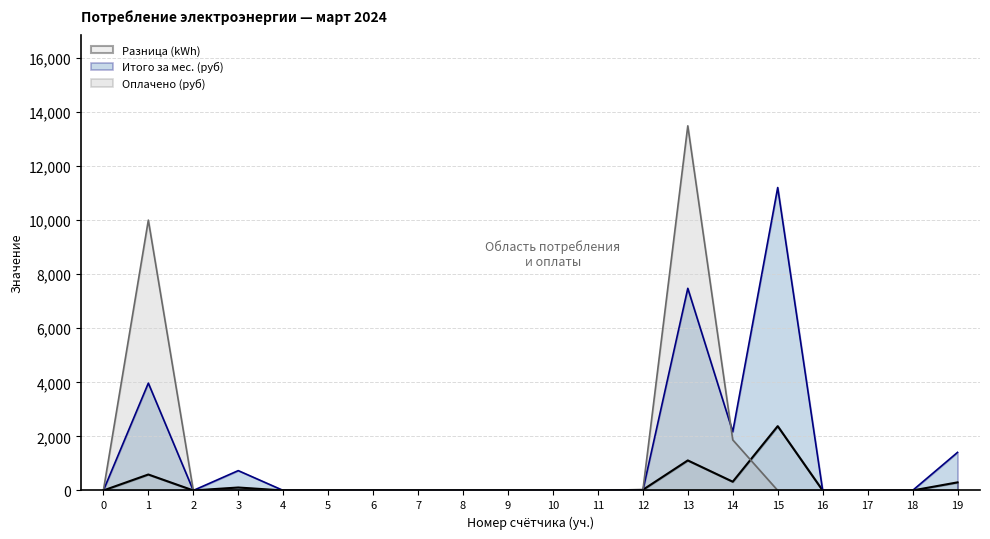

True or false: Итого за мес. (руб) has a value of 0.0 at 18.

True